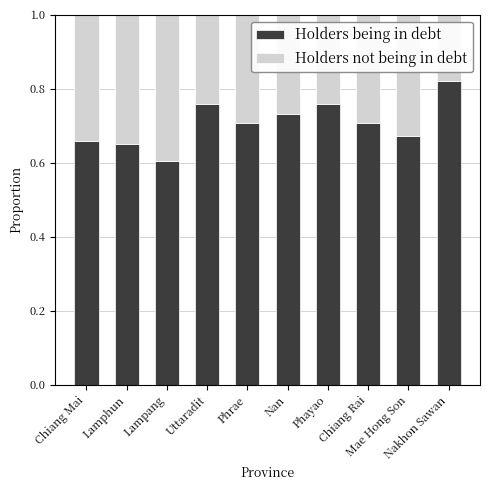

How many Holders being in debt values are between 0 and 1?

10